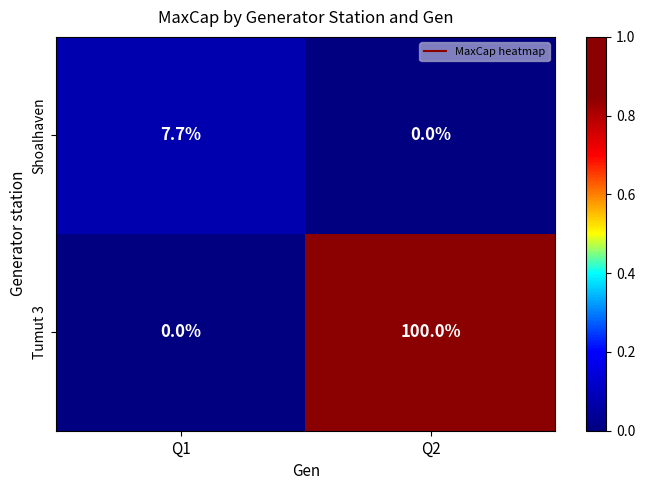

Reading left to right, transcribe all the data shown in this chart.

Shoalhaven: Q1=7.7	Q2=0.0
Tumut 3: Q1=0.0	Q2=100.0